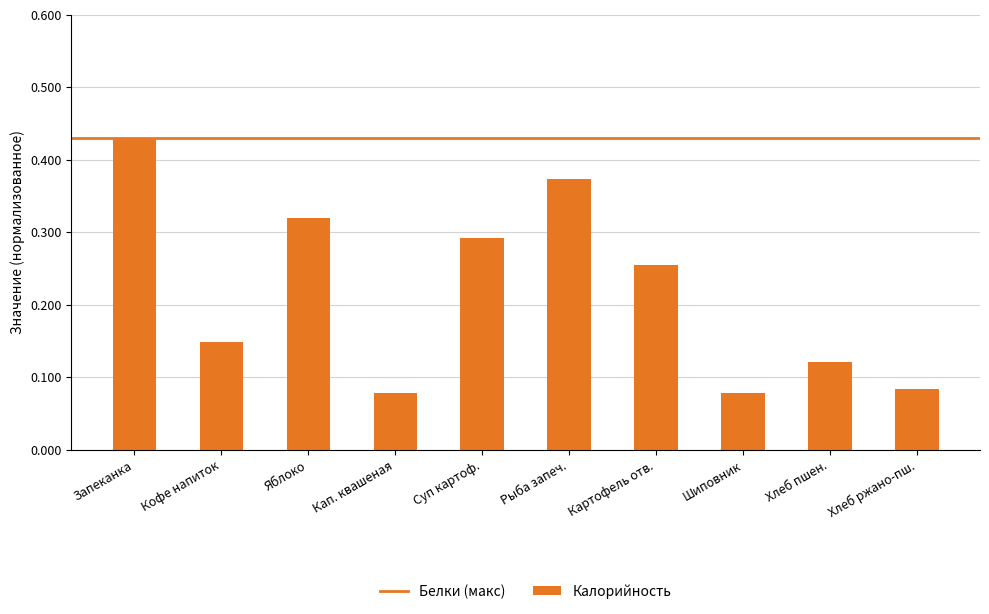

Is it true that the value at Яблоко is 0.1?

False